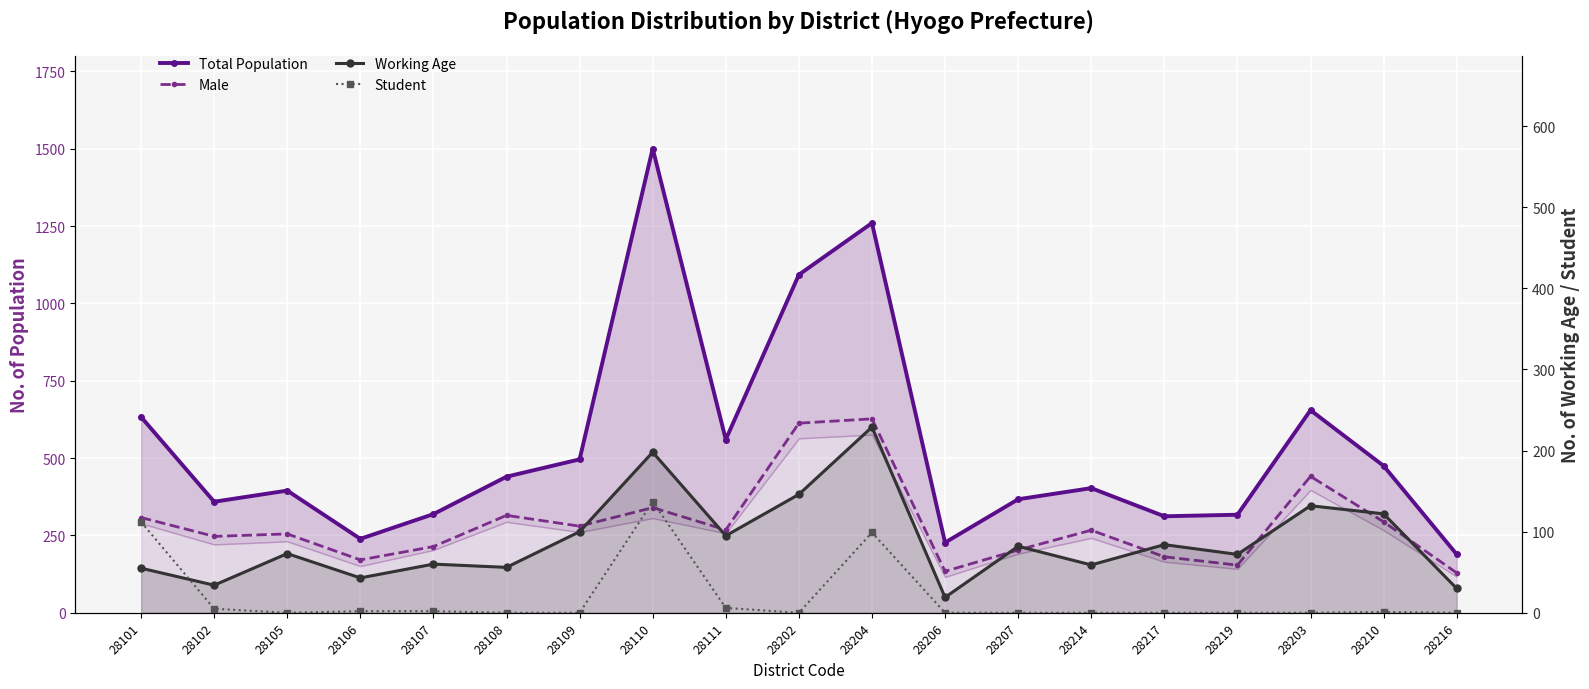

True or false: Working Age and Total Population intersect in this chart.

False